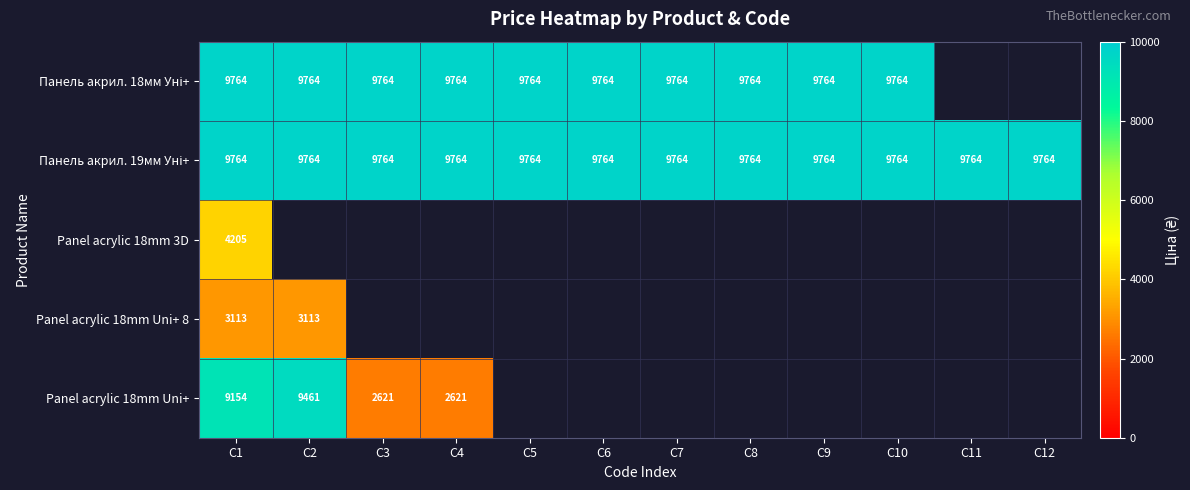

Which label corresponds to the smallest value in the chart?

C11